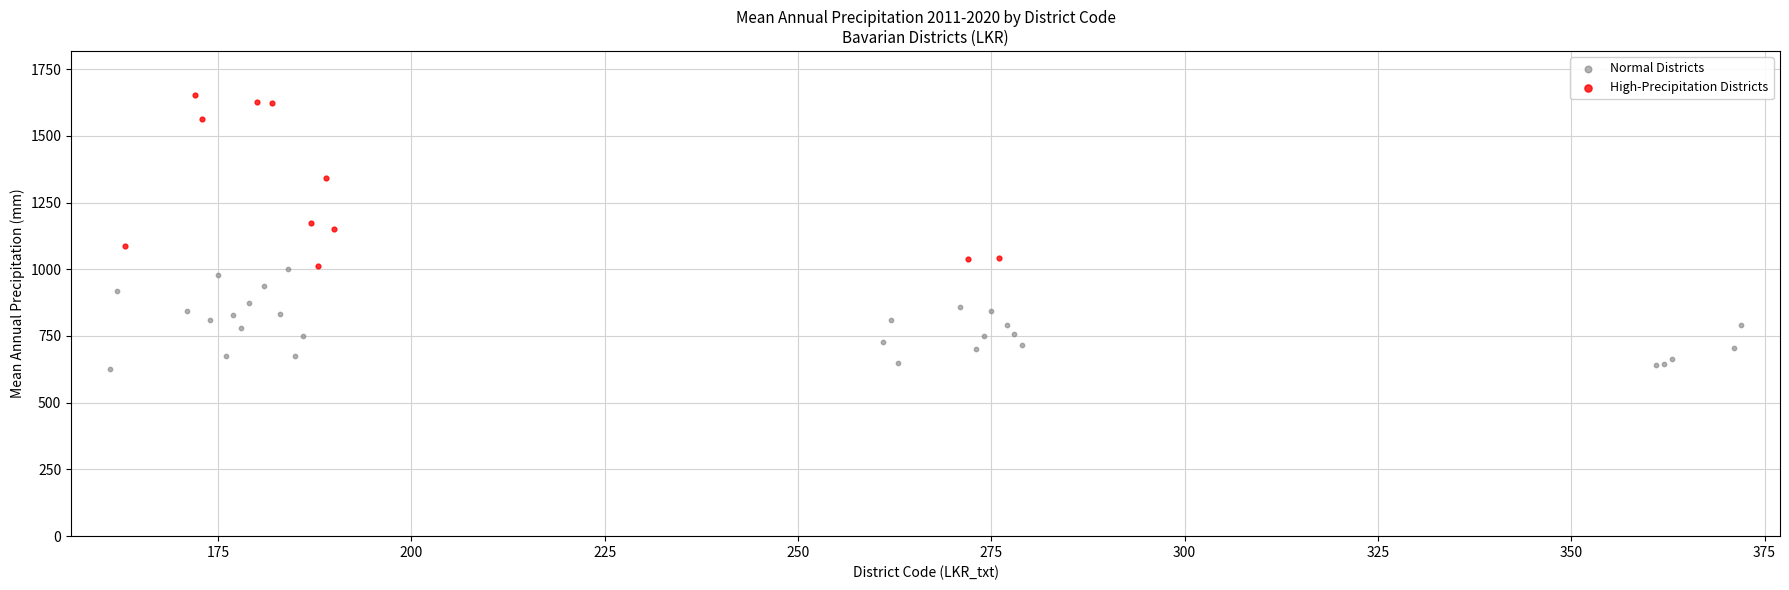

Which series reaches the maximum Y coordinate?

High-Precipitation Districts